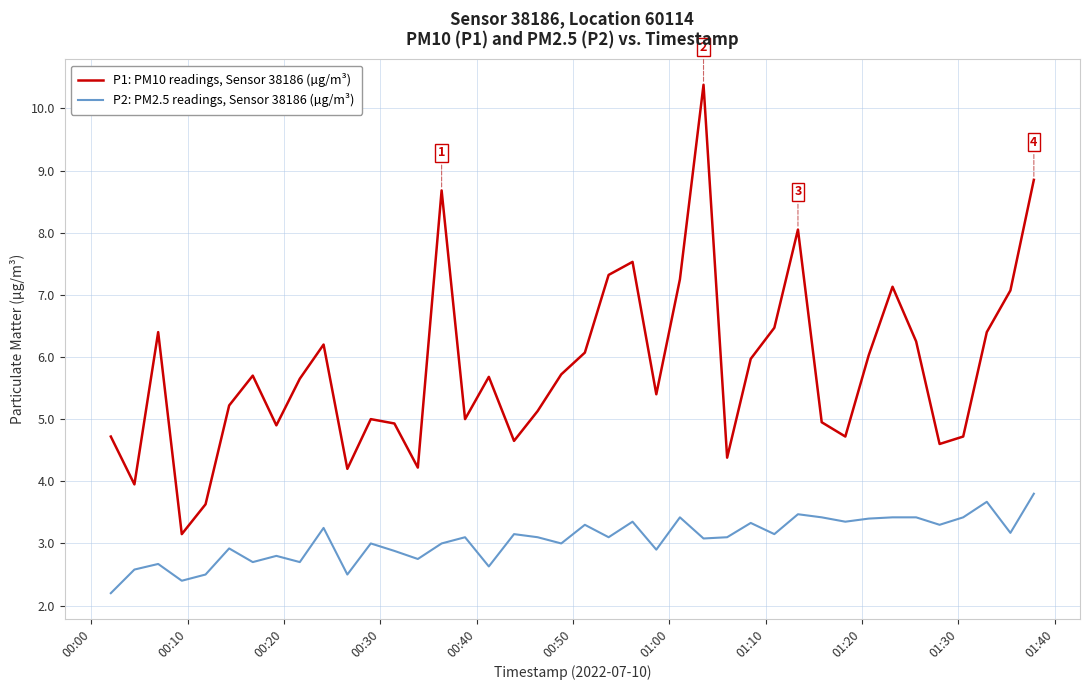

List the series in order of their overall mean, lowest first.

P2: PM2.5 readings, Sensor 38186 (µg/m³), P1: PM10 readings, Sensor 38186 (µg/m³)